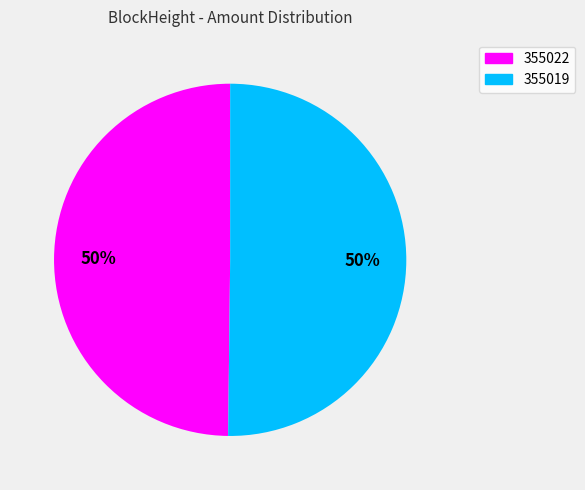

What percentage is the 355019 slice, to the nearest percent?

50%